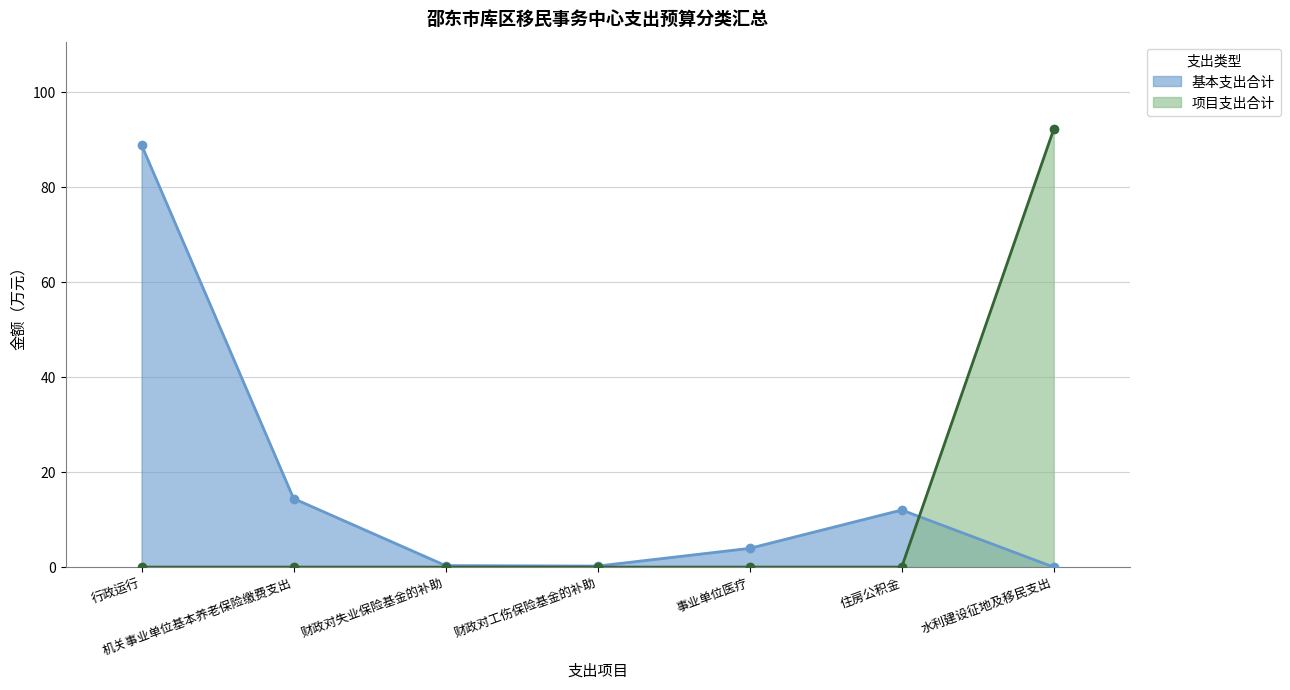

What is the difference between the maximum and minimum values in the 项目支出合计 series?

92.2